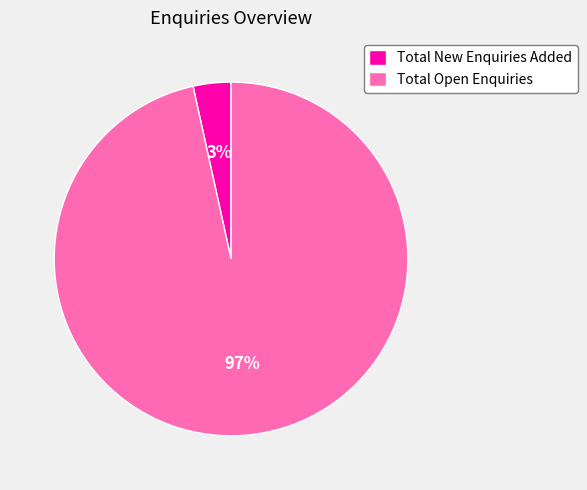

To the nearest percent, what percentage of the pie is Total Open Enquiries?

97%